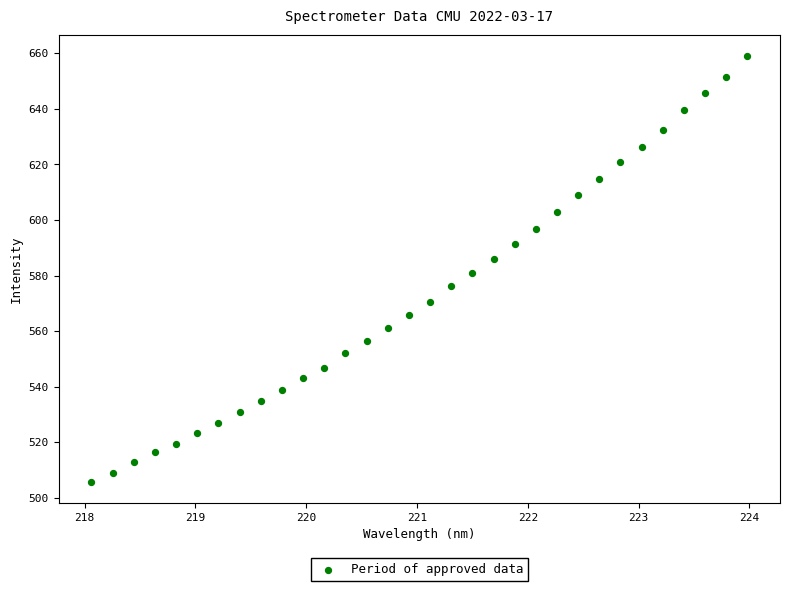

What is the range of X values (max minus min)?

5.9